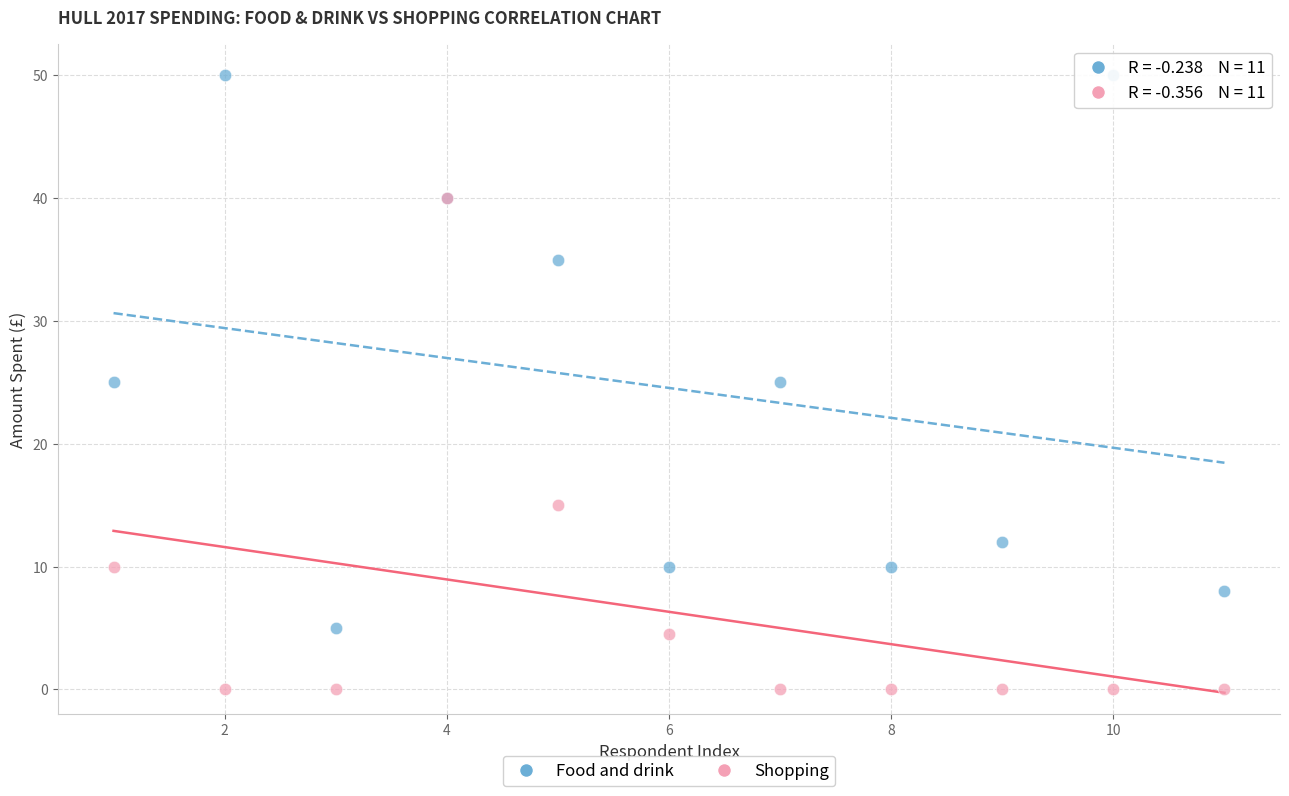

Which series has the widest spread of Y values?

Food and drink